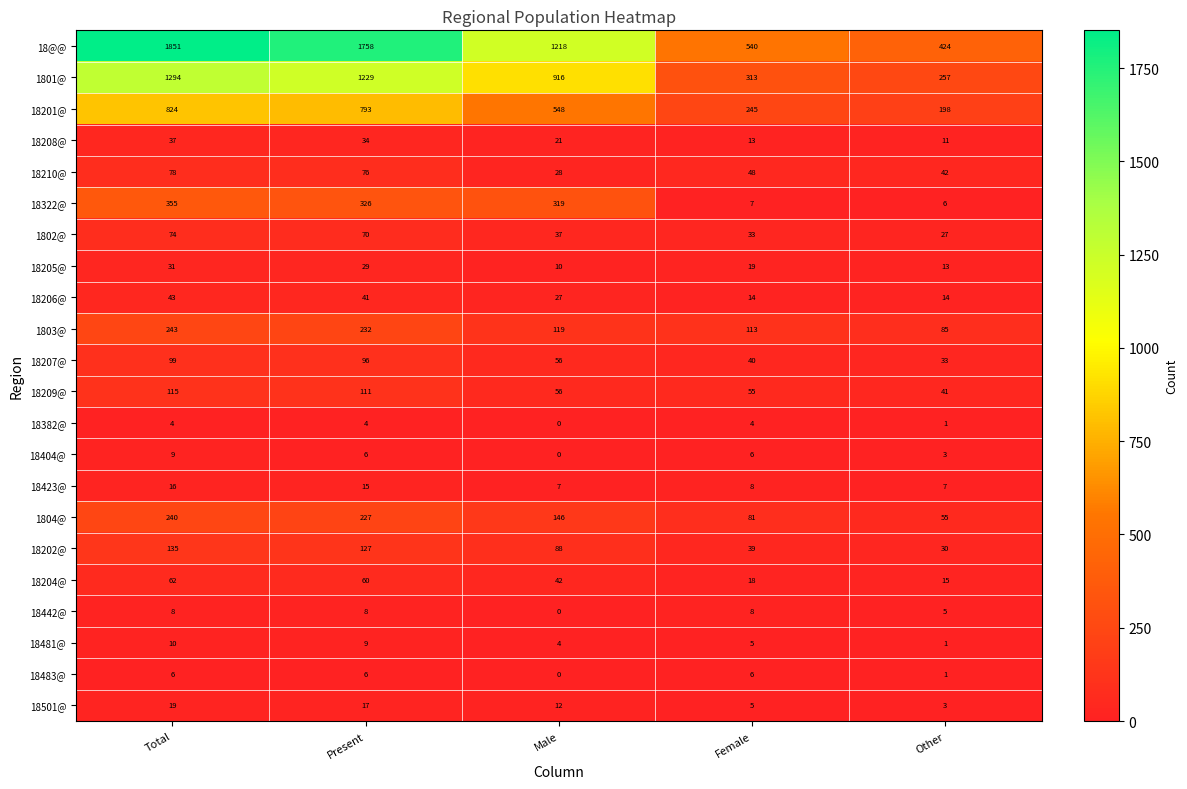

List the series in order of their peak value, highest first.

18@@, 1801@, 18201@, 18322@, 1803@, 1804@, 18202@, 18209@, 18207@, 18210@, 1802@, 18204@, 18206@, 18208@, 18205@, 18501@, 18423@, 18481@, 18404@, 18442@, 18483@, 18382@